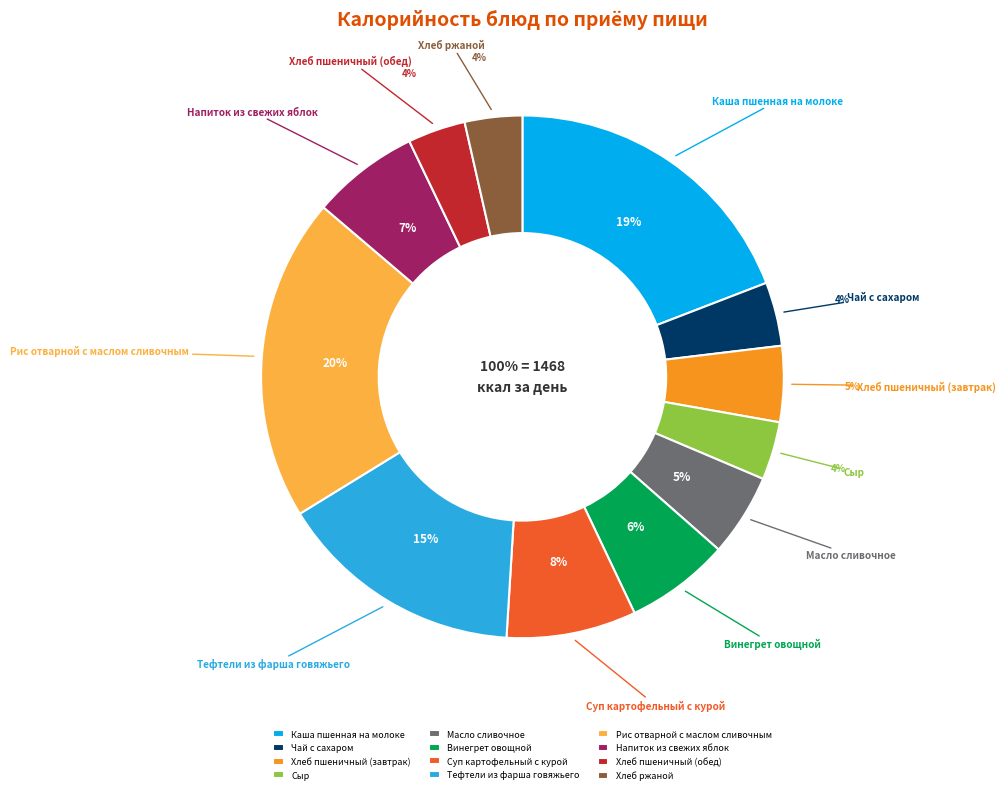

Does Масло сливочное represent more than half of the total?

No